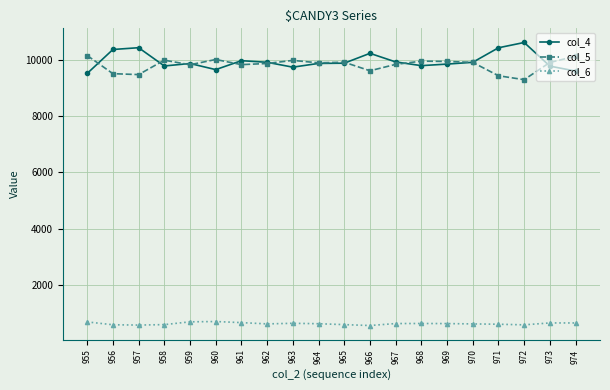

Rank the series by their maximum value, from lowest to highest.

col_6, col_5, col_4